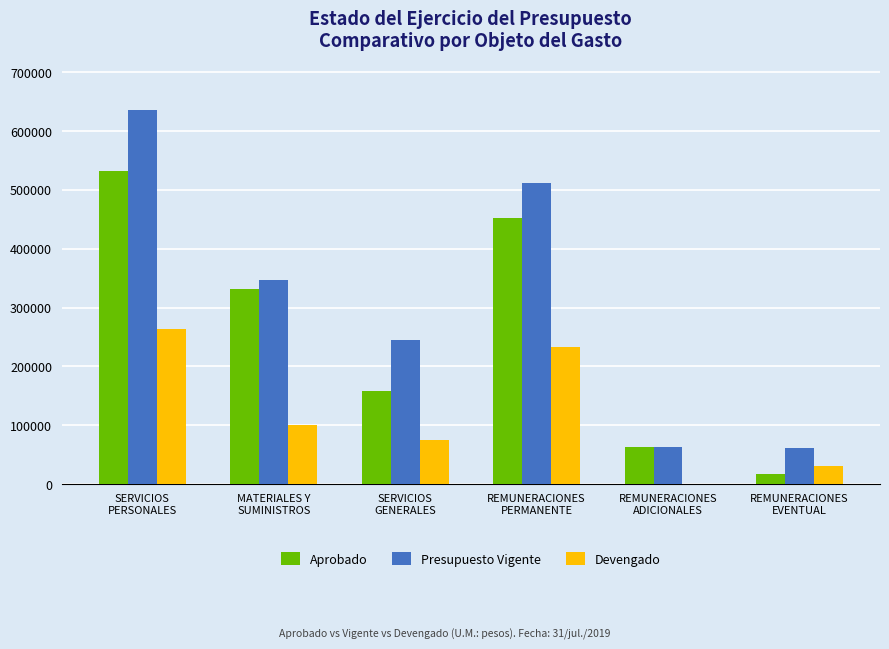

At which category is the sum across all series the highest?

SERVICIOS
PERSONALES